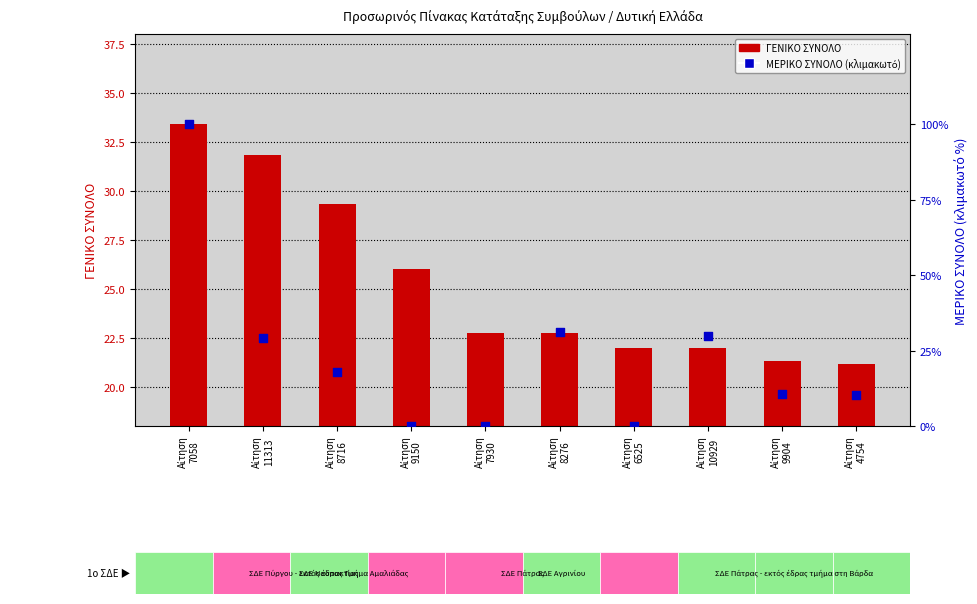

At which category is the sum across all series the highest?

Αίτηση
7058